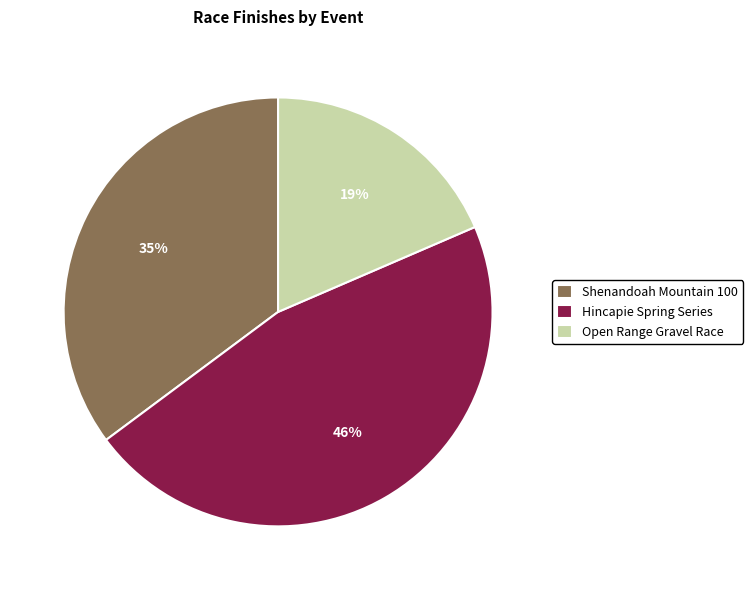

How many slices are in this pie chart?

3